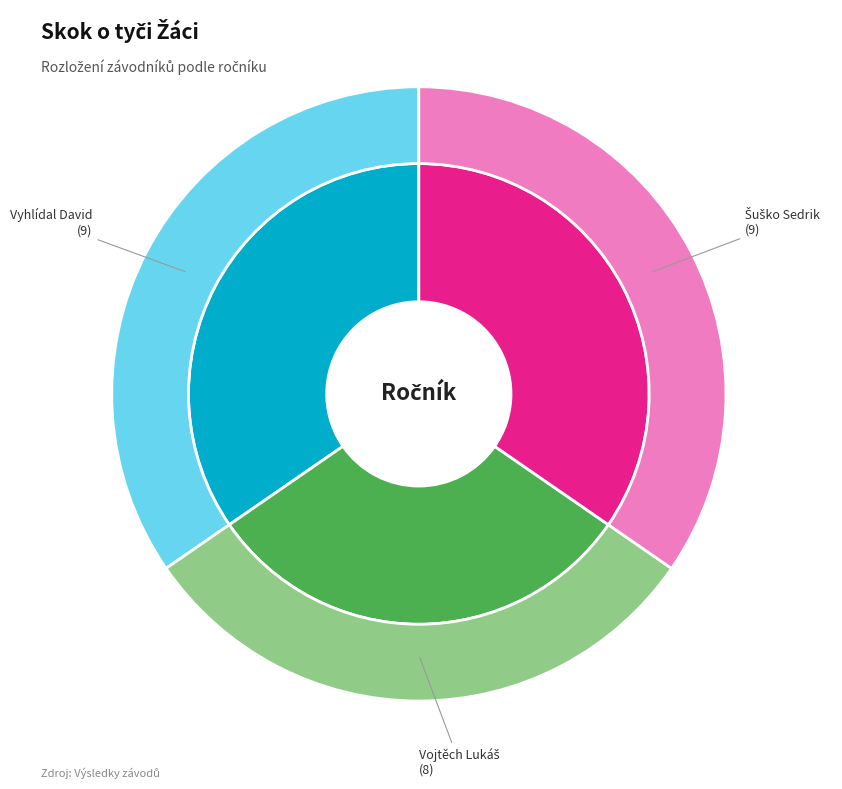

To the nearest percent, what portion does Vyhlídal David represent?

35%